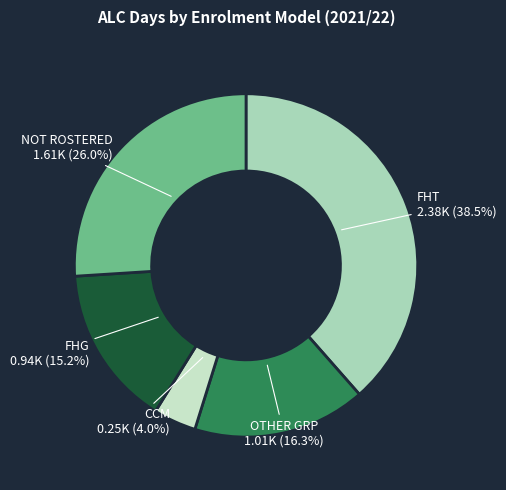

What is the smallest slice in the pie chart?

CCM